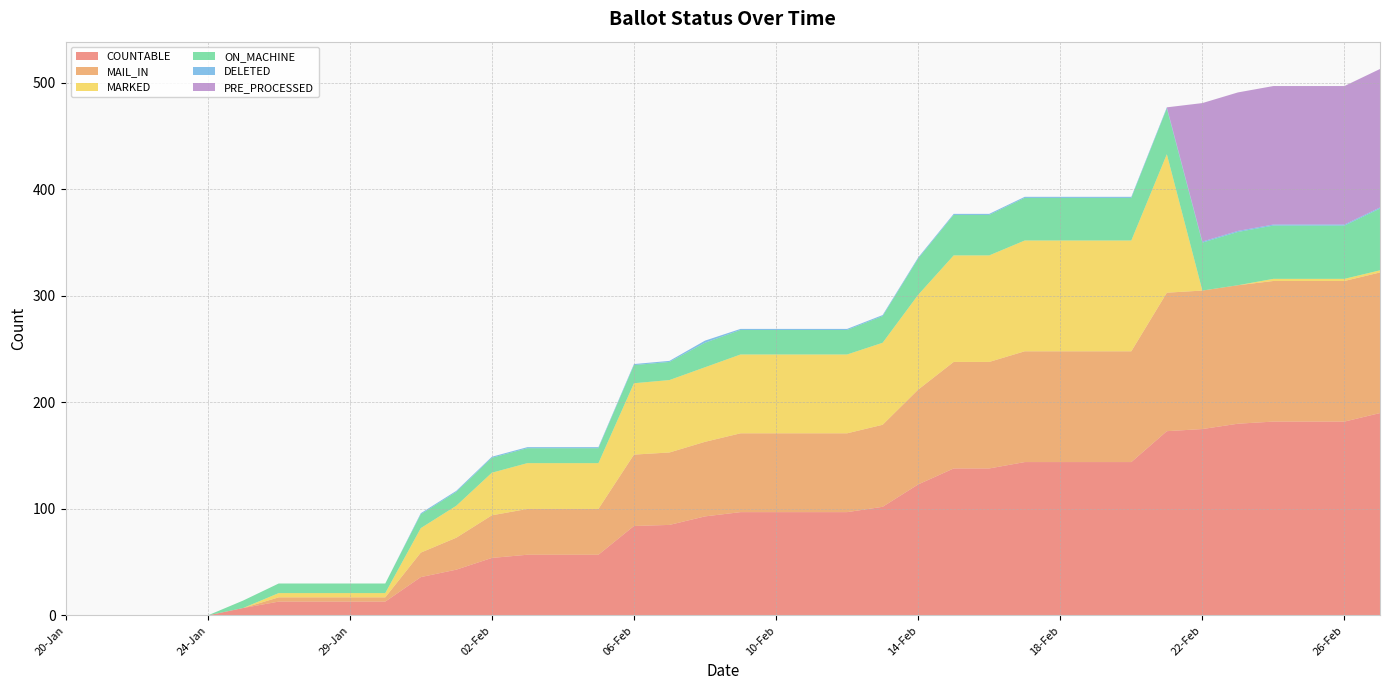

Reading right to left, what are all the values shown in this chart?

COUNTABLE: 190	182	182	182	180	175	173	144	144	144	144	138	138	123	102	97	97	97	97	93	85	84	57	57	57	54	43	36	13	13	13	13	7	0	0	0	0	0
MAIL_IN: 132	132	132	132	130	130	130	104	104	104	104	100	100	89	77	74	74	74	74	70	68	67	43	43	43	40	30	23	4	4	4	4	0	0	0	0	0	0
MARKED: 2	2	2	2	0	0	130	104	104	104	104	100	100	89	77	74	74	74	74	70	68	67	43	43	43	40	30	23	4	4	4	4	0	0	0	0	0	0
ON_MACHINE: 58	50	50	50	50	45	43	40	40	40	40	38	38	34	25	23	23	23	23	23	17	17	14	14	14	14	13	13	9	9	9	9	7	0	0	0	0	0
DELETED: 1	1	1	1	1	1	1	1	1	1	1	1	1	1	1	1	1	1	1	2	1	1	1	1	1	1	1	1	0	0	0	0	0	0	0	0	0	0
PRE_PROCESSED: 130	130	130	130	130	130	0	0	0	0	0	0	0	0	0	0	0	0	0	0	0	0	0	0	0	0	0	0	0	0	0	0	0	0	0	0	0	0